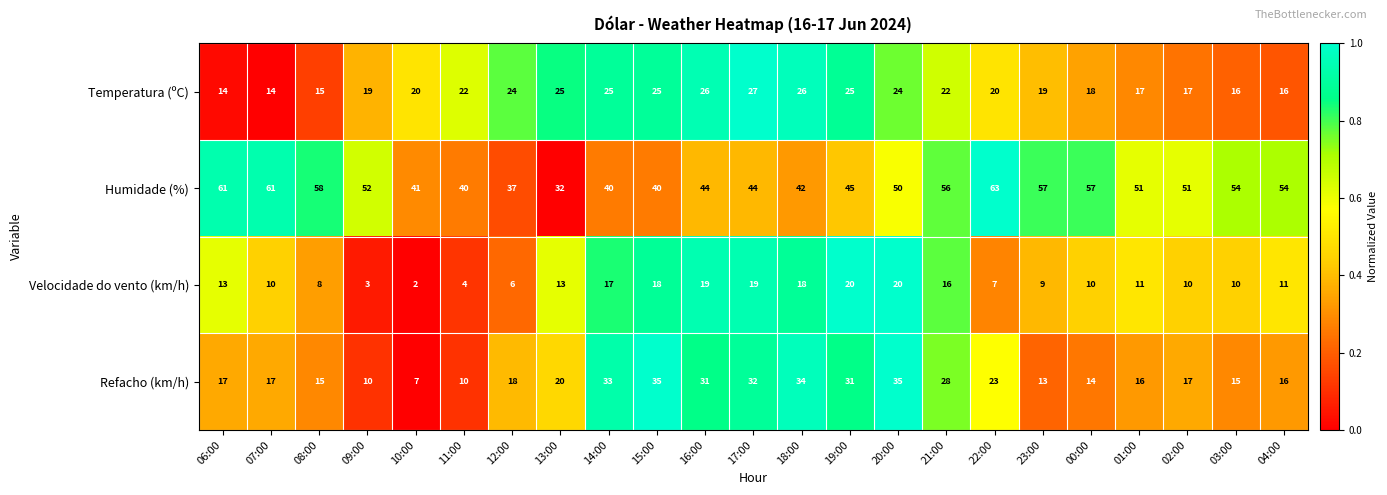

What is the difference between the second highest and minimum values in the Humidade (%) series?

29